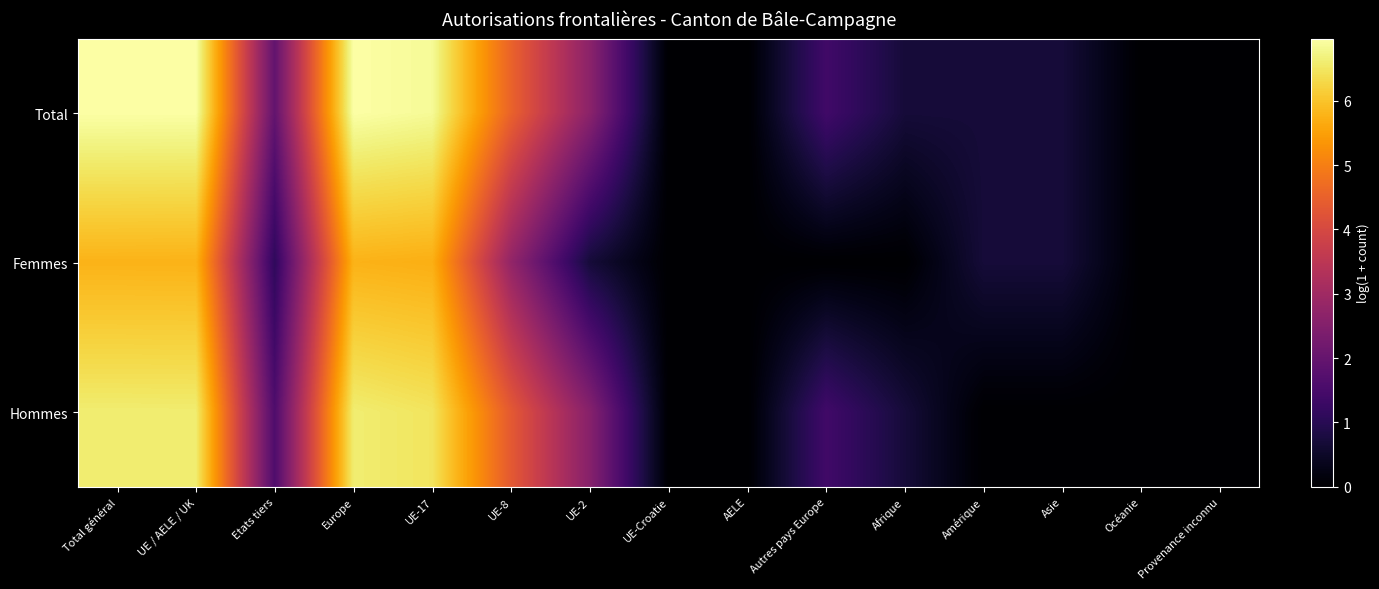

Which series has the widest spread of values?

Total